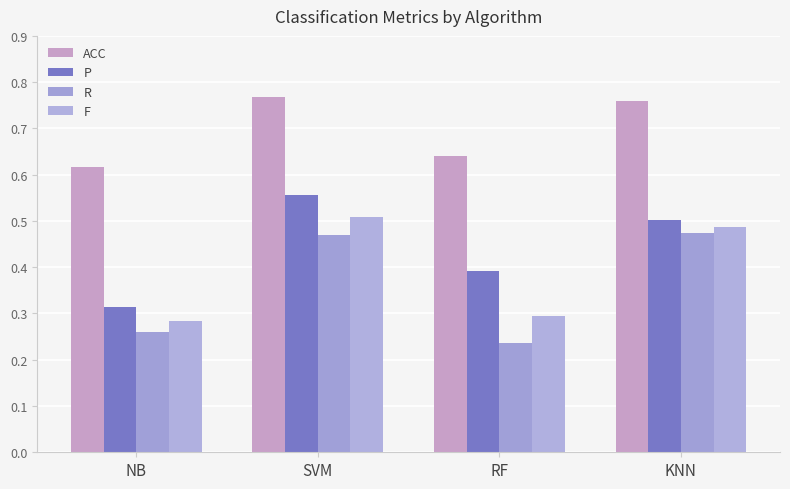

What is the total value across all series at RF?

1.6